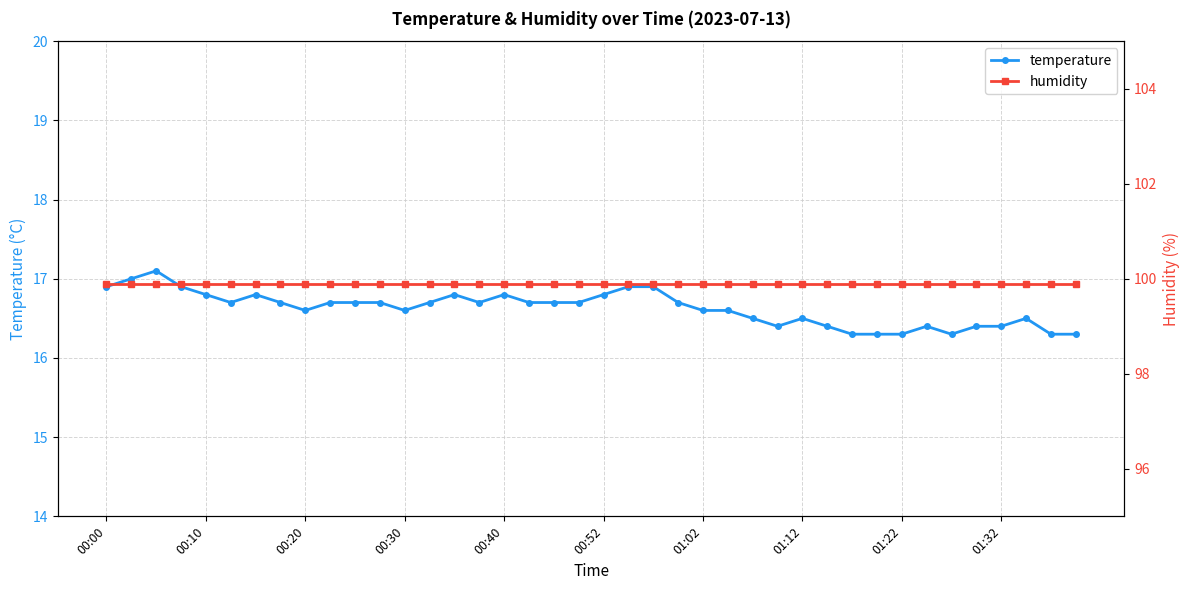

True or false: temperature and humidity cross at least once.

False